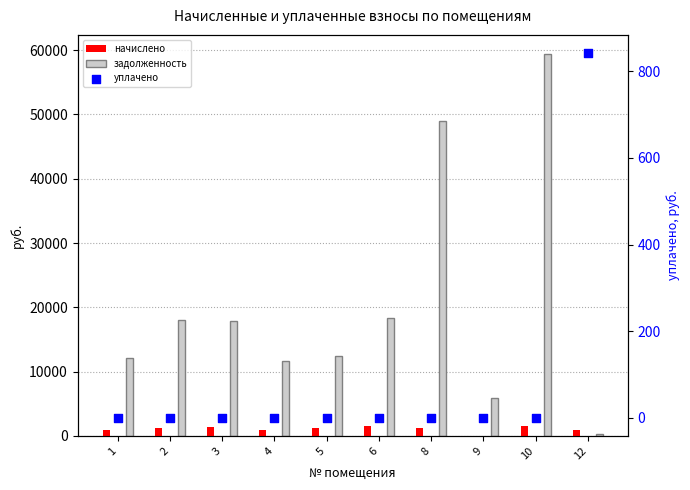

What are all the series names shown in the legend?

начислено, задолженность, уплачено